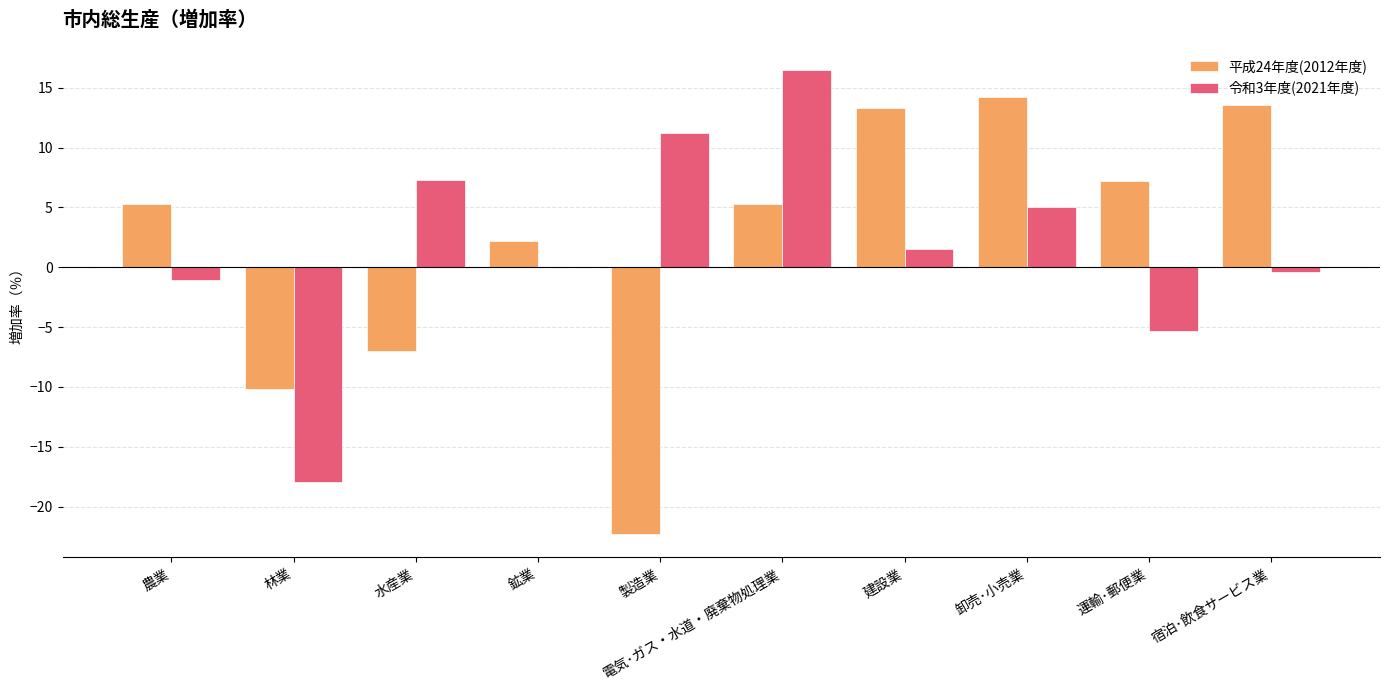

At which category is the sum across all series the highest?

電気･ガス・水道・廃棄物処理業